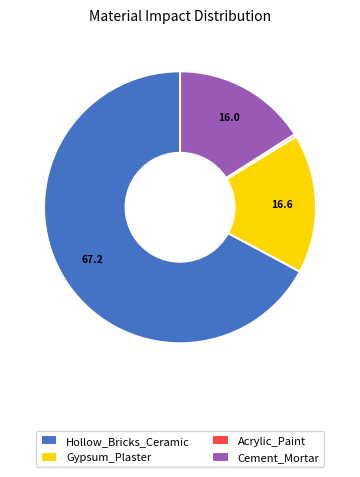

Which has a higher value, Hollow_Bricks_Ceramic or Acrylic_Paint?

Hollow_Bricks_Ceramic